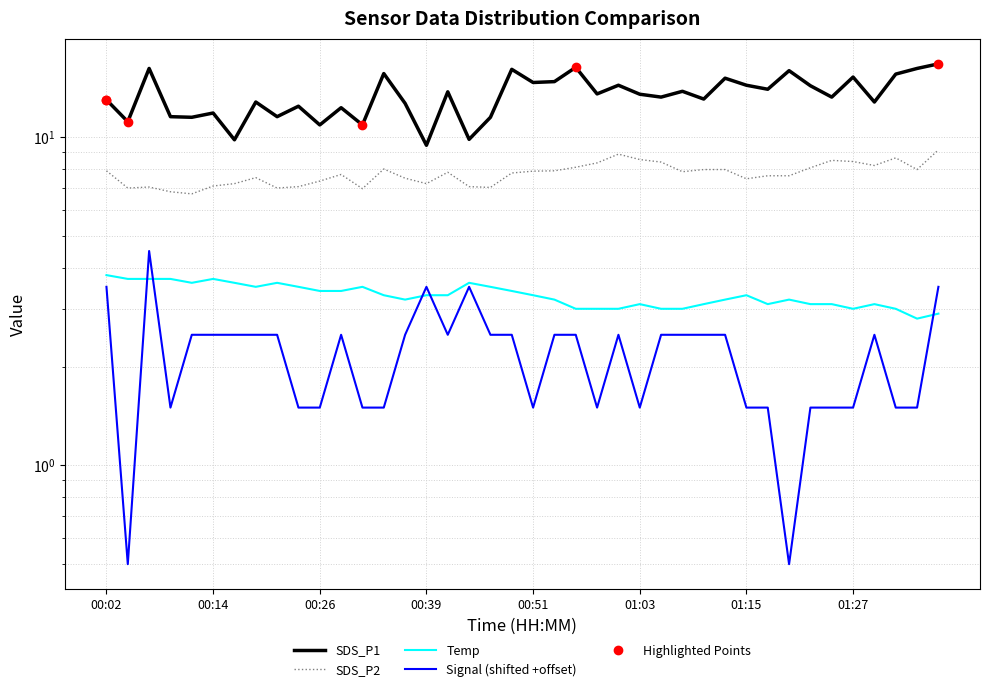

How many categories are shown in the chart?

40